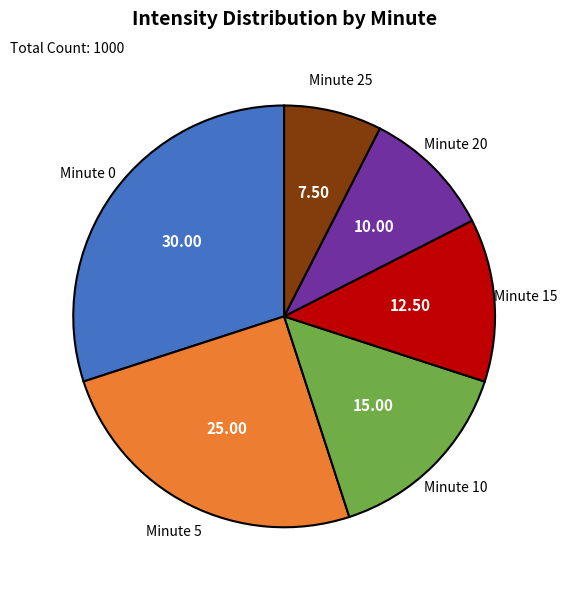

Does any single category account for the majority?

No